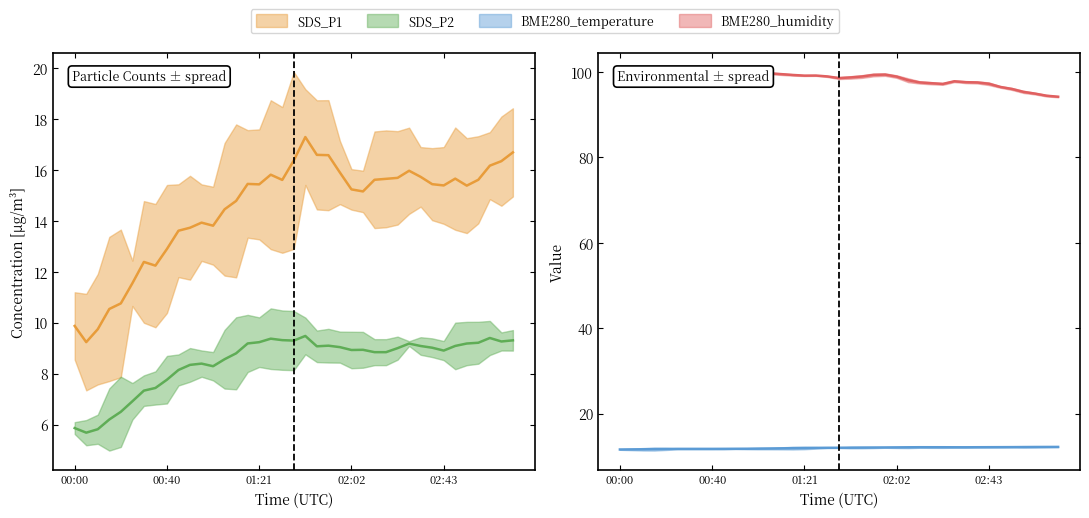

At which label is BME280_temperature closest to 11?

2024/05/06 00:00:07